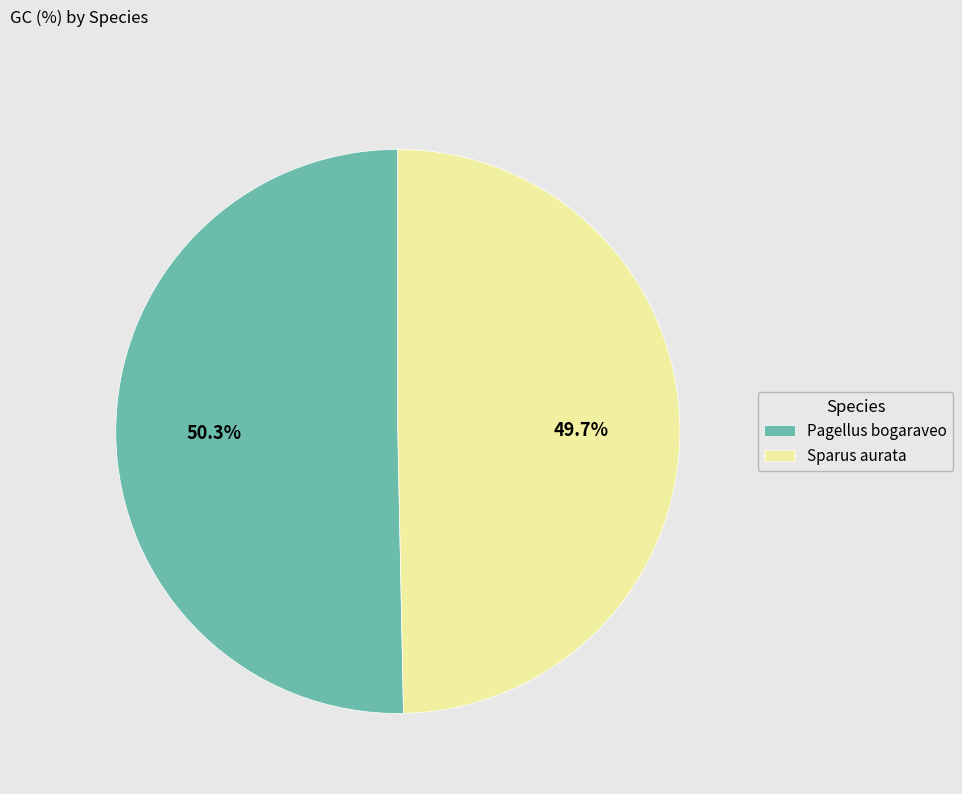

To the nearest percent, what portion does Pagellus bogaraveo represent?

50%